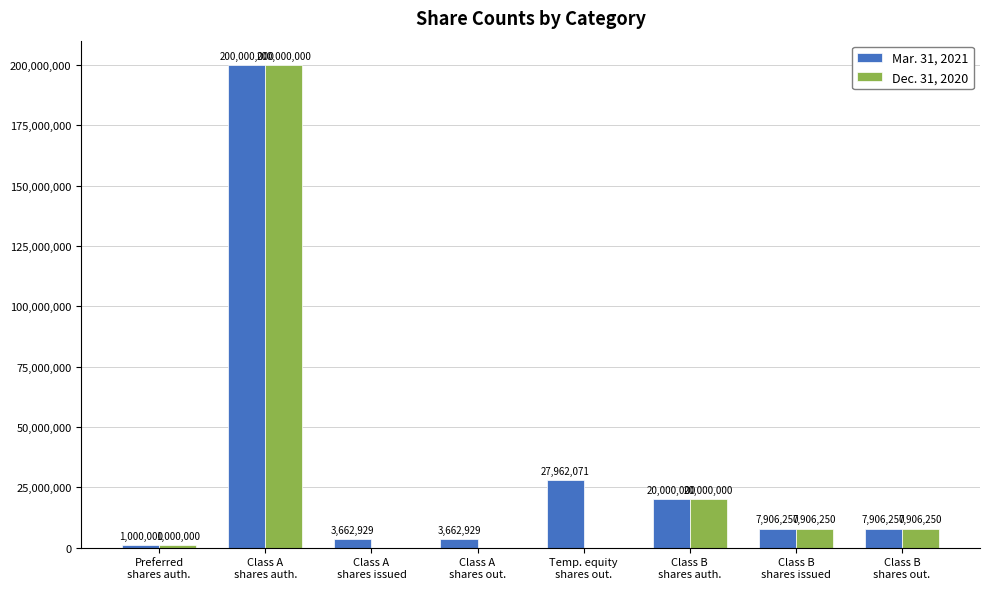

Which series has the largest total across all categories?

Mar. 31, 2021